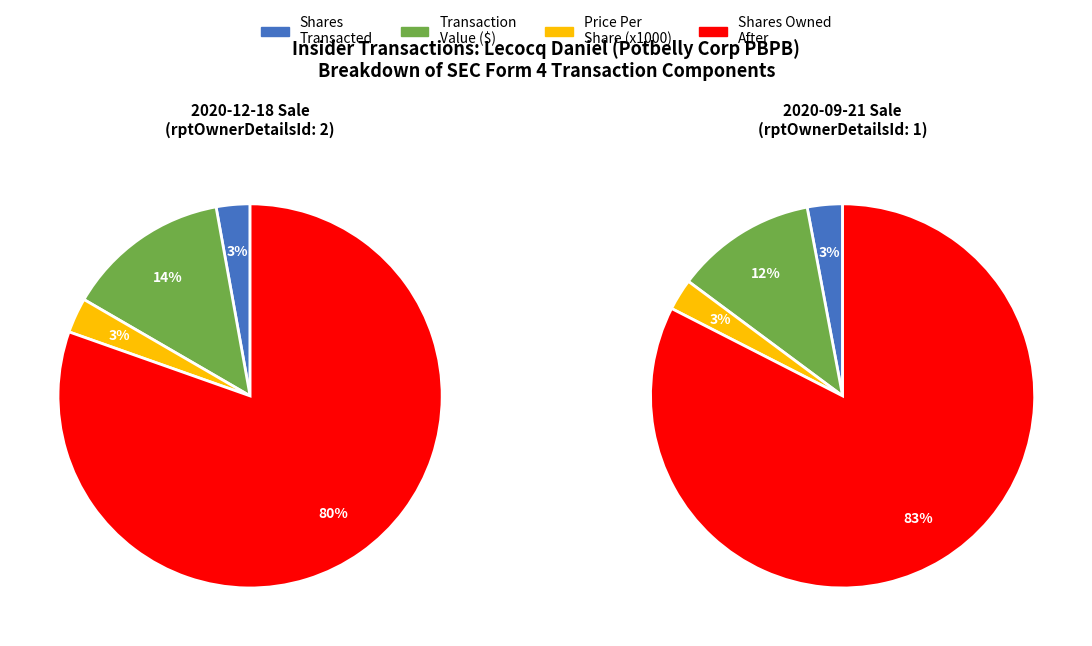

To the nearest percent, what percentage of the pie is 0?

3%